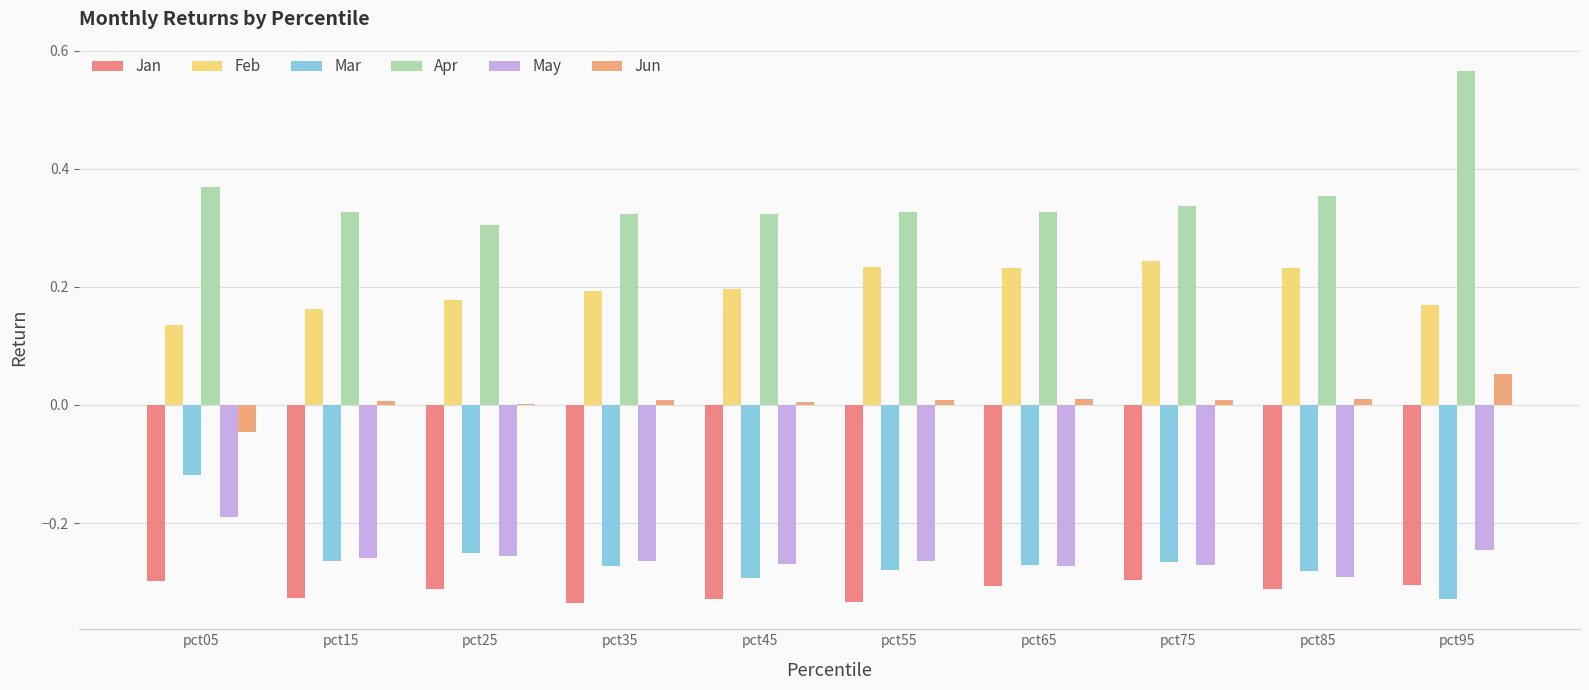

Is the value of Apr at pct85 greater than the value of Jun at pct95?

Yes